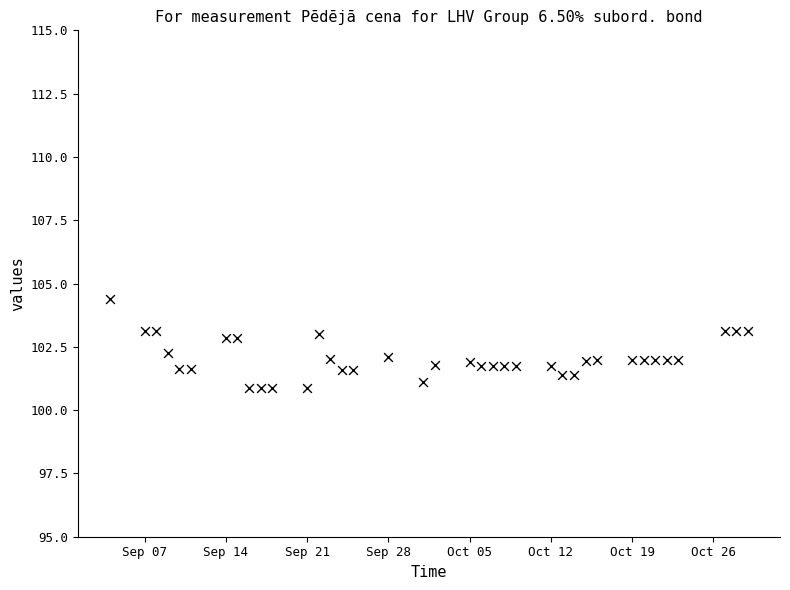

What is the range of X values (max minus min)?

55.0